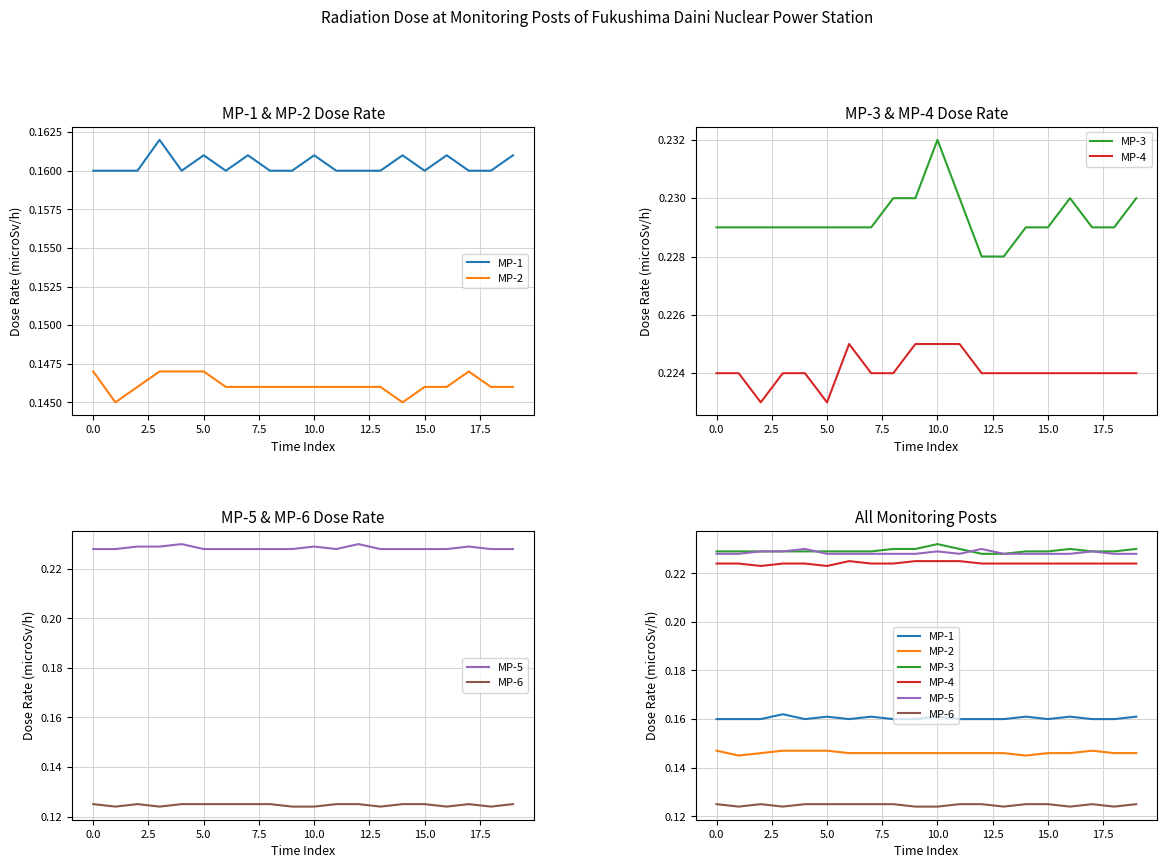

What is the maximum value shown in the chart?

0.2